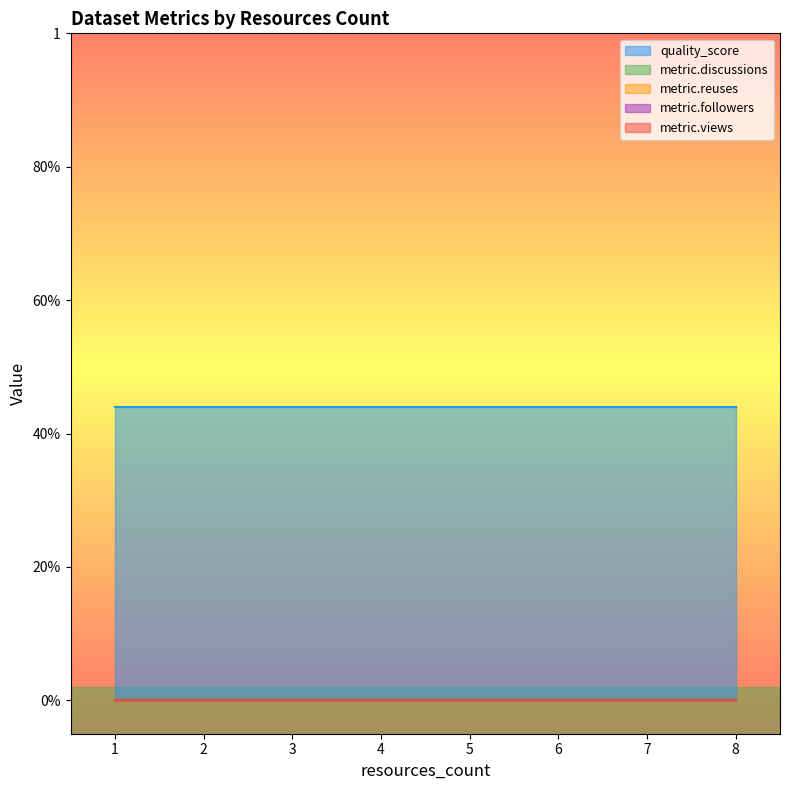

Reading left to right, transcribe all the data shown in this chart.

quality_score: 0.4	0.4	0.4	0.4	0.4	0.4	0.4	0.4	0.4	0.4	0.4	0.4	0.4	0.4	0.4	0.4	0.4	0.4
metric.discussions: 0.0	0.0	0.0	0.0	0.0	0.0	0.0	0.0	0.0	0.0	0.0	0.0	0.0	0.0	0.0	0.0	0.0	0.0
metric.reuses: 0.0	0.0	0.0	0.0	0.0	0.0	0.0	0.0	0.0	0.0	0.0	0.0	0.0	0.0	0.0	0.0	0.0	0.0
metric.followers: 0.0	0.0	0.0	0.0	0.0	0.0	0.0	0.0	0.0	0.0	0.0	0.0	0.0	0.0	0.0	0.0	0.0	0.0
metric.views: 0.0	0.0	0.0	0.0	0.0	0.0	0.0	0.0	0.0	0.0	0.0	0.0	0.0	0.0	0.0	0.0	0.0	0.0